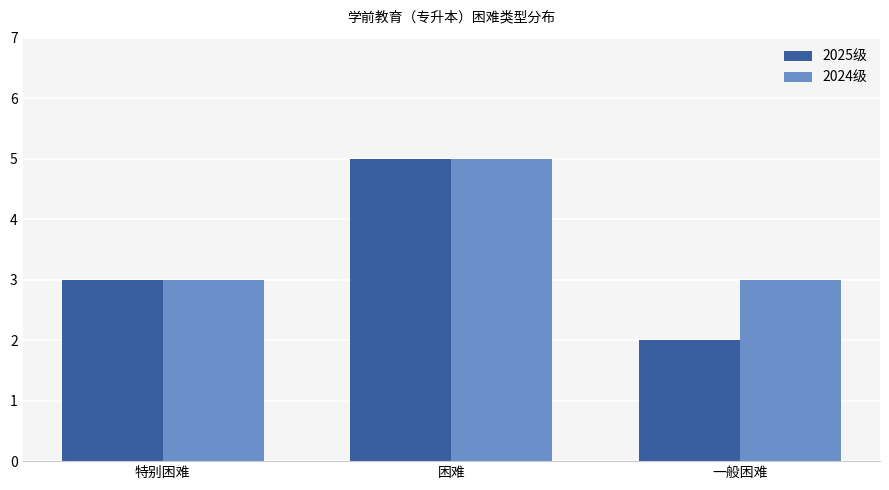

Which label corresponds to the smallest value in the chart?

一般困难